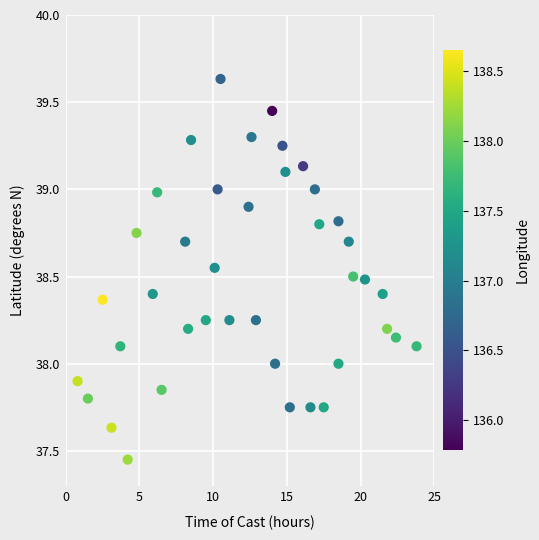

What is the range of X values (max minus min)?

23.0